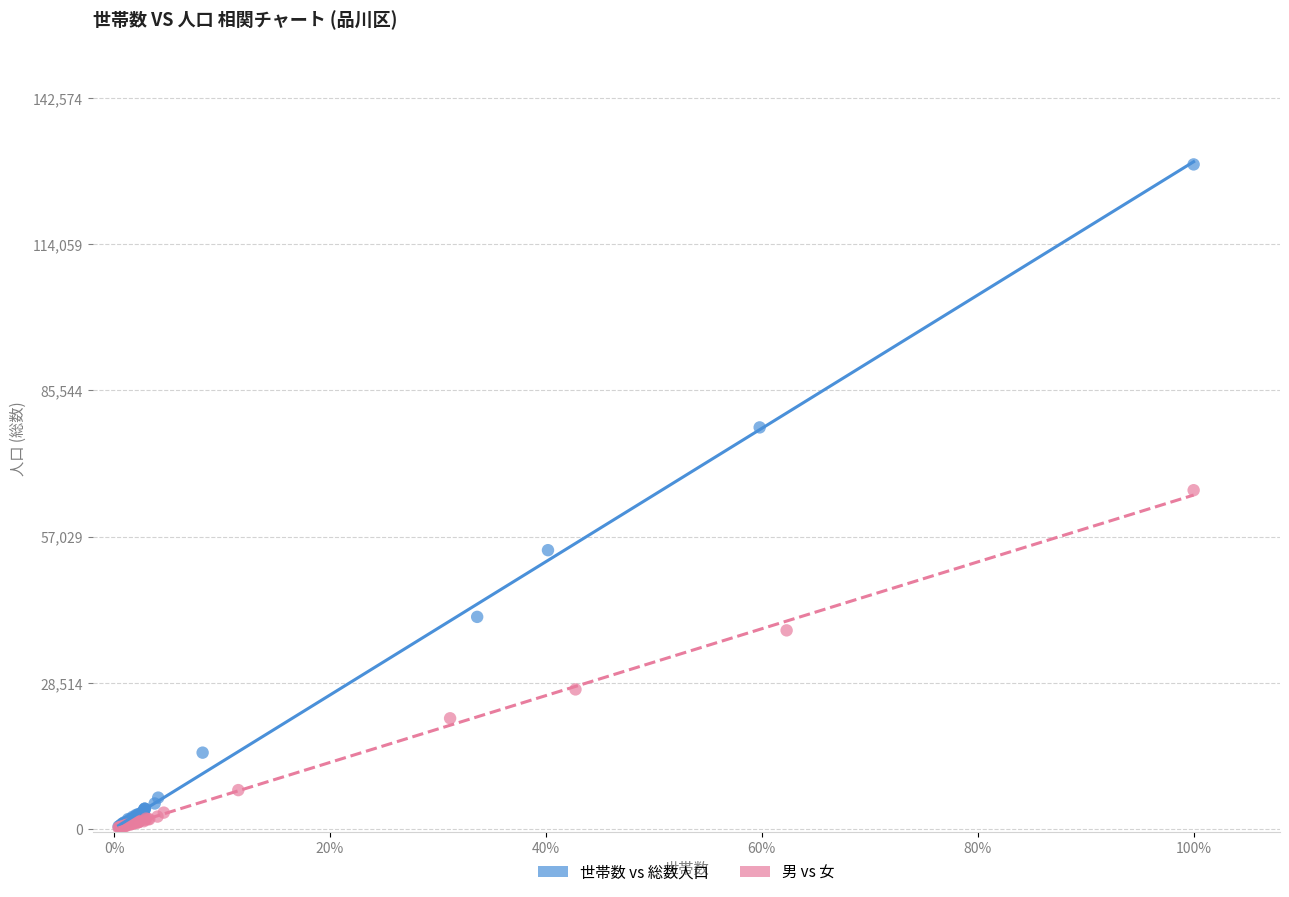

Which series reaches the maximum Y coordinate?

世帯数 vs 総数人口